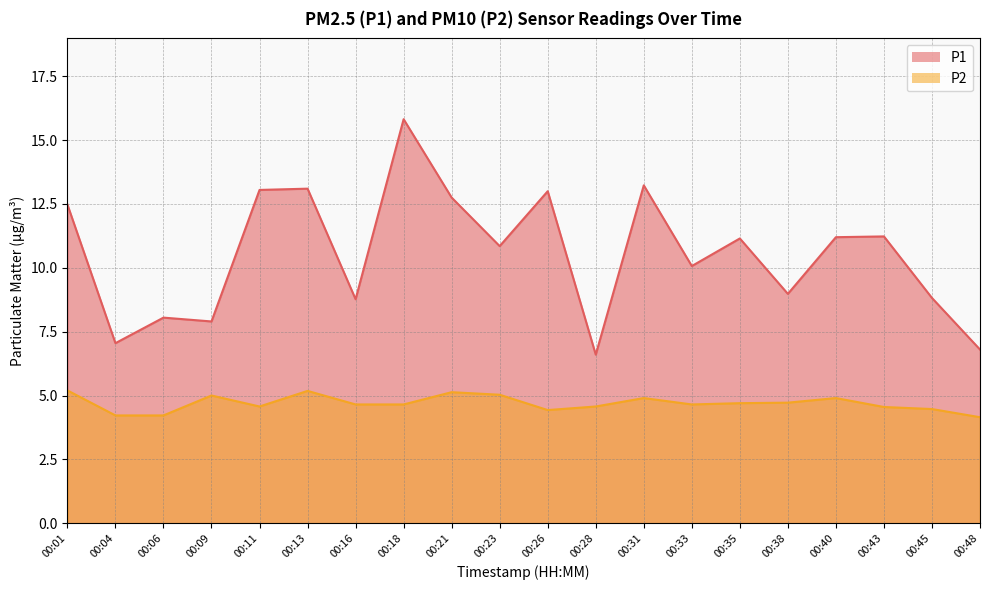

Count the number of data series in this chart.

2